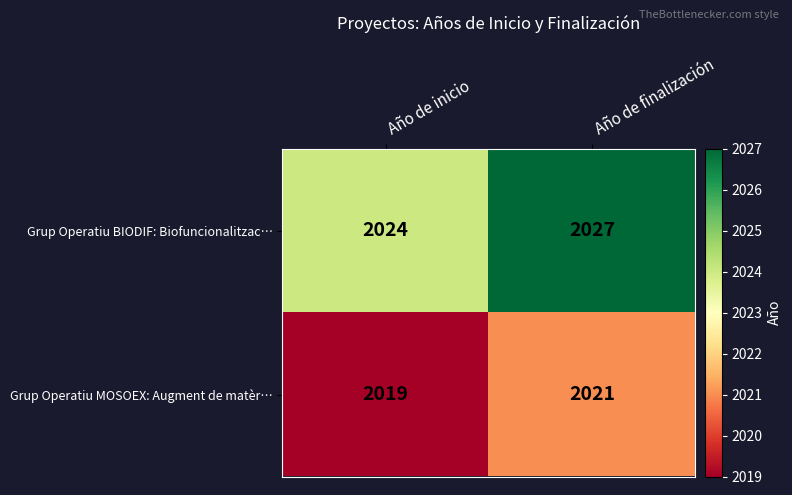

True or false: Grup Operatiu MOSOEX: Augment de matèr… has a value of 552 at Año de inicio.

False